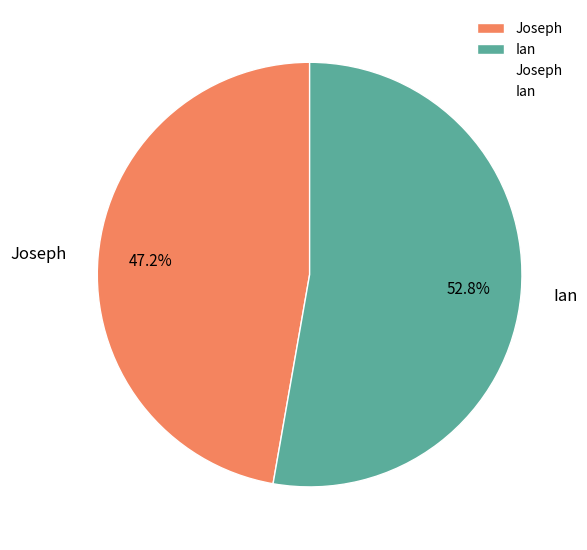

Between Joseph and Ian, which is larger?

Ian